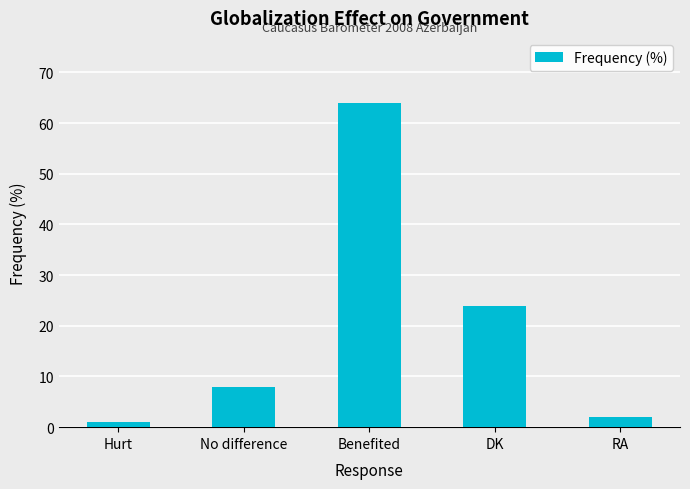

What is the smallest value displayed?

1